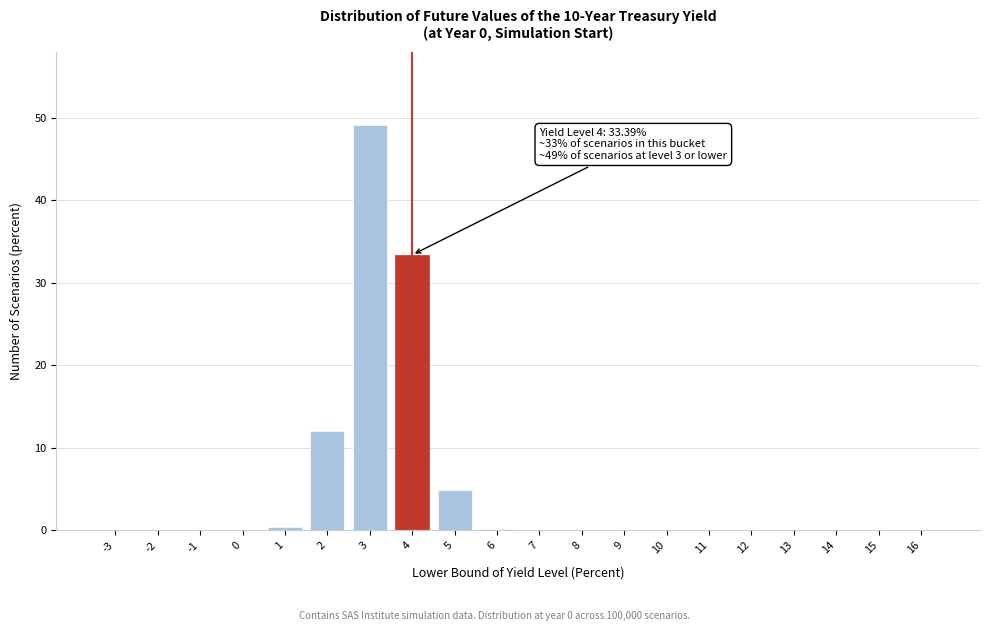

Is it true that the value at 4 is 60.0?

False